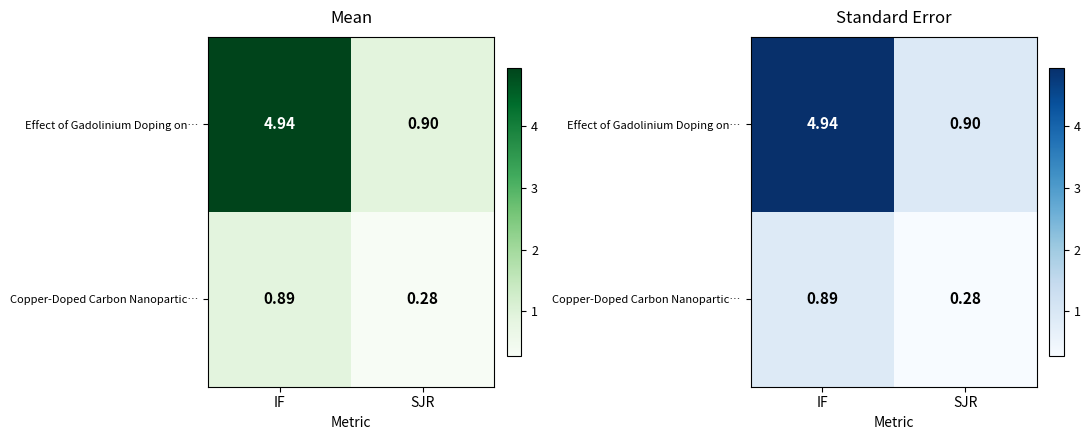

What is the sum of all Effect of Gadolinium Doping on… values?

5.8